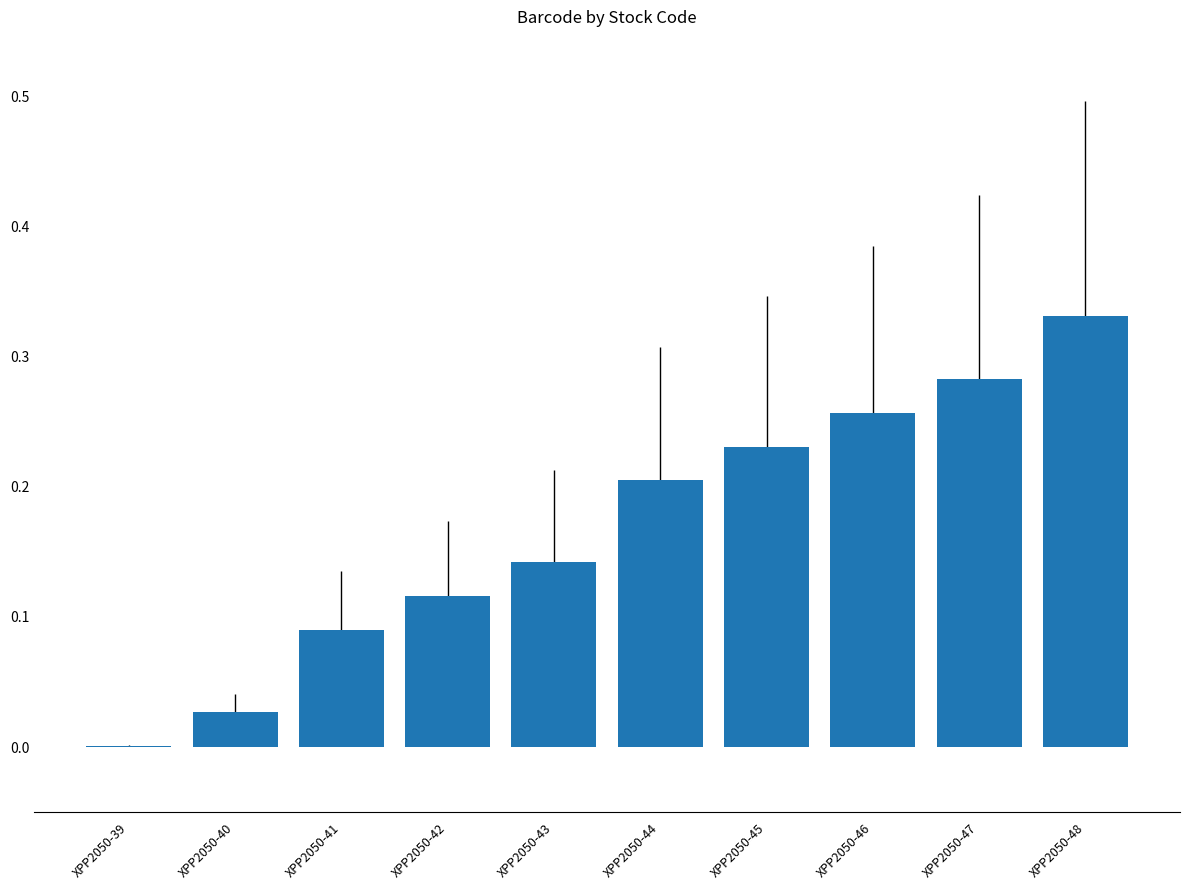

At which label is the value closest to 0?

XPP2050-39